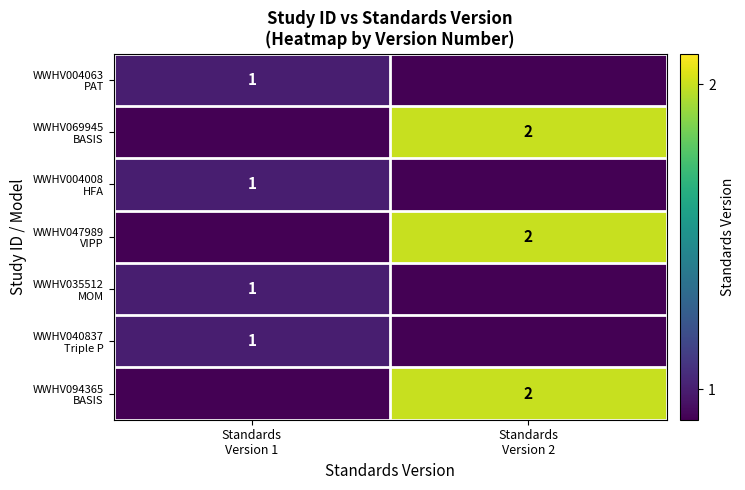

At which label is WWHV069945 BASIS closest to 1?

Standards Version 1